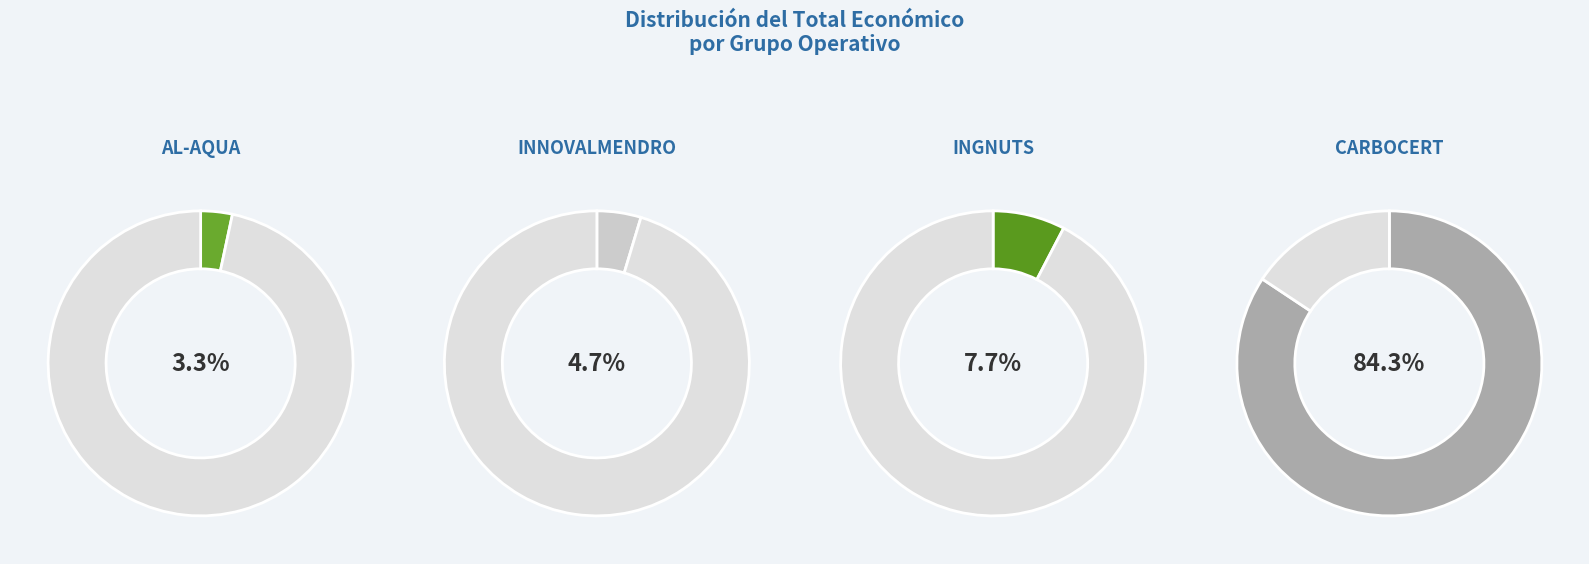

How many segments does this pie chart have?

4